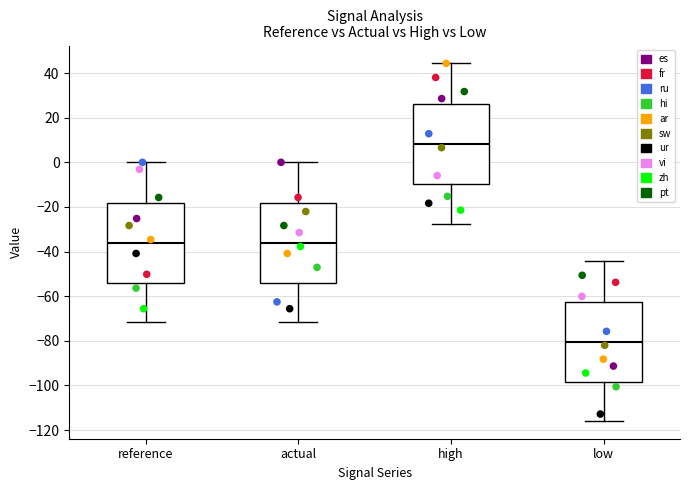

Where is the lower edge of the box for high on the y-axis? The values are not printed on the chart, so give them approximately, as read against the axis.

-10